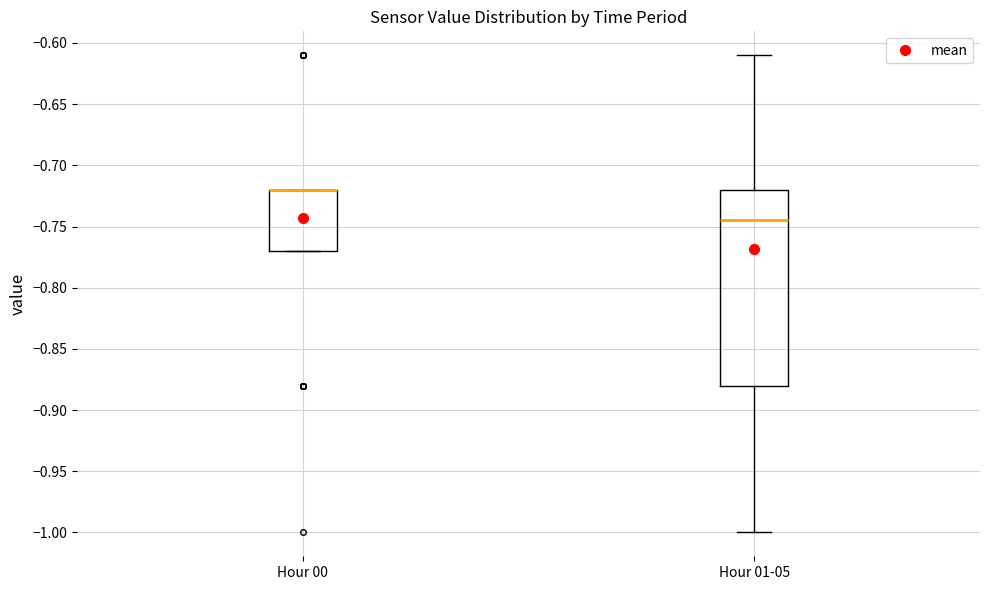

Which box is the tallest, from its lower edge to its upper edge?

Hour 01-05